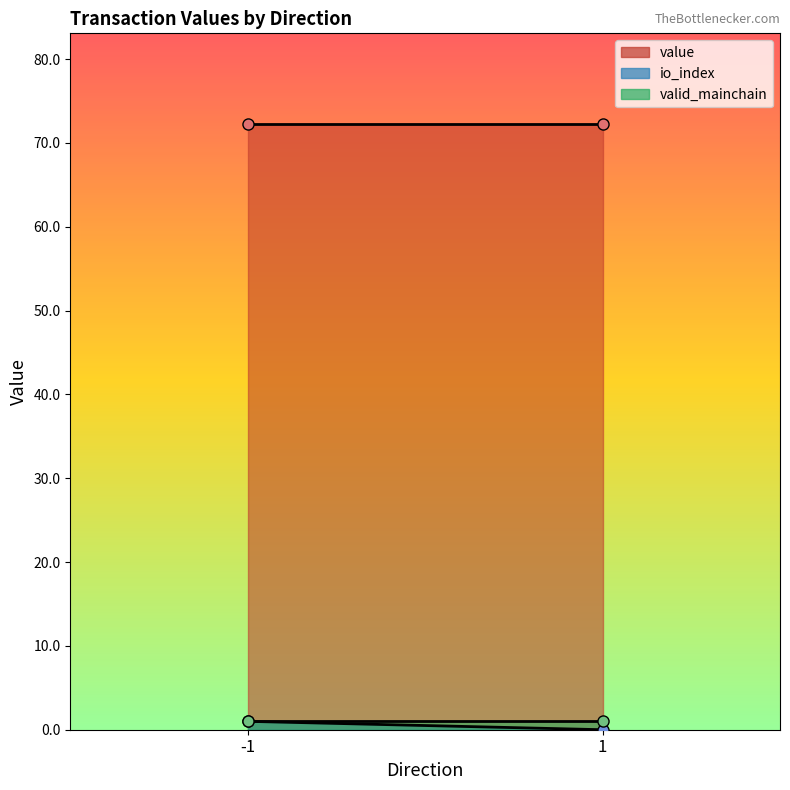

How many series are shown in this chart?

3